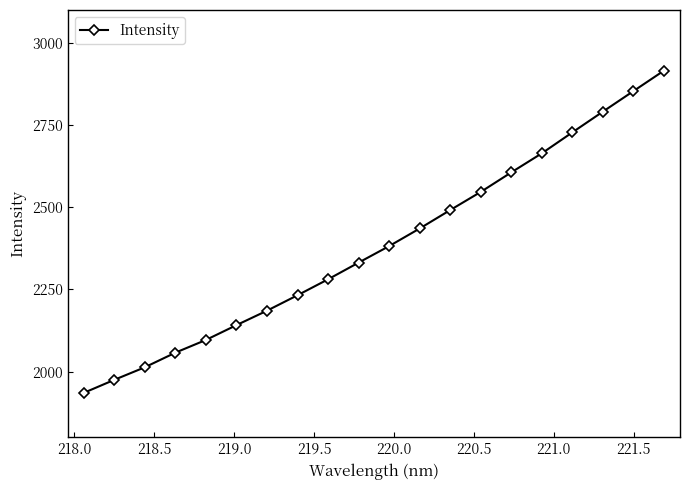

What is the greatest value displayed?

2915.7